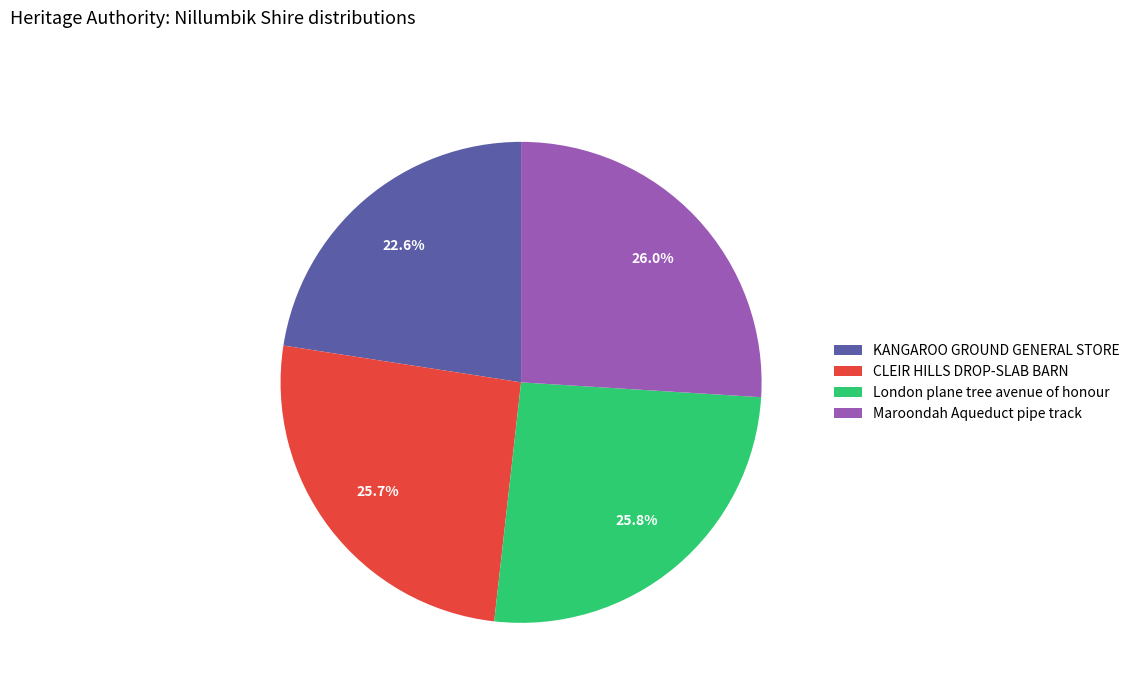

To the nearest percent, what is the difference between the largest and smallest slice percentages?

3%